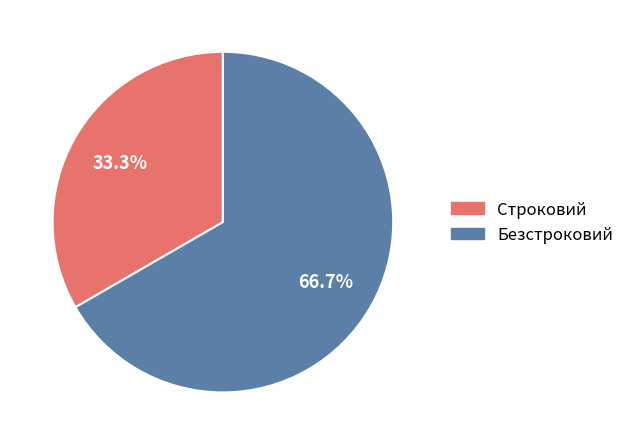

What percentage is the Строковий slice, to the nearest percent?

33%